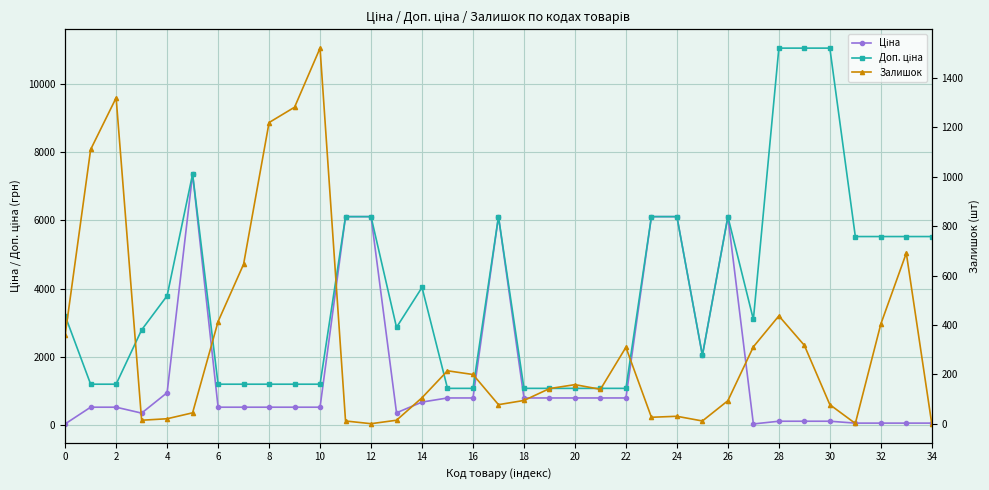

What is the average value of the Залишок series?

338.0